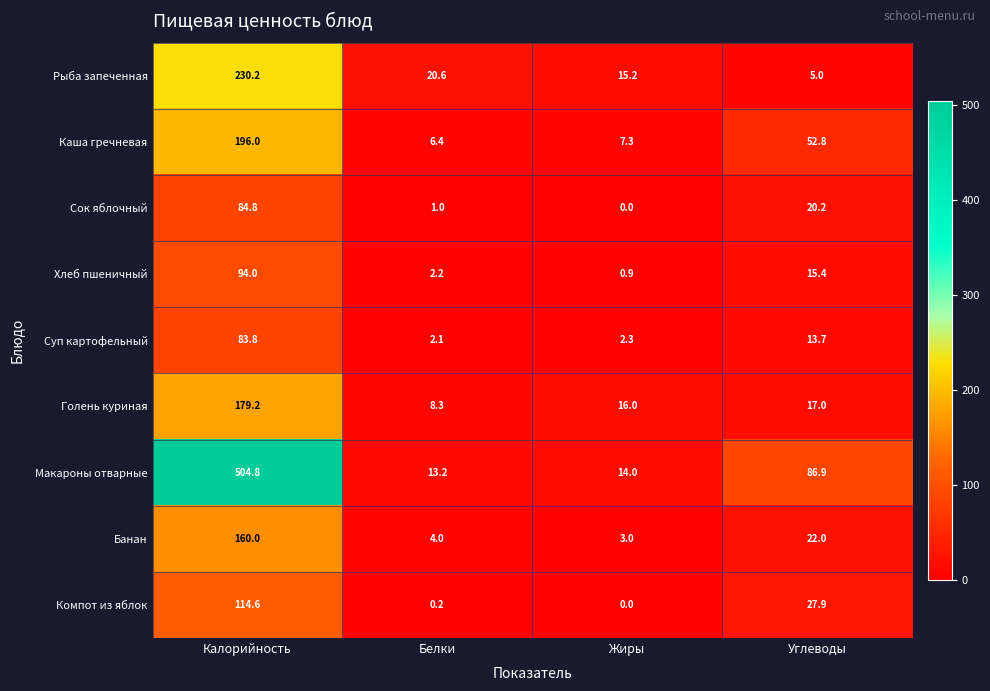

Which category has the lowest value across all series?

Жиры